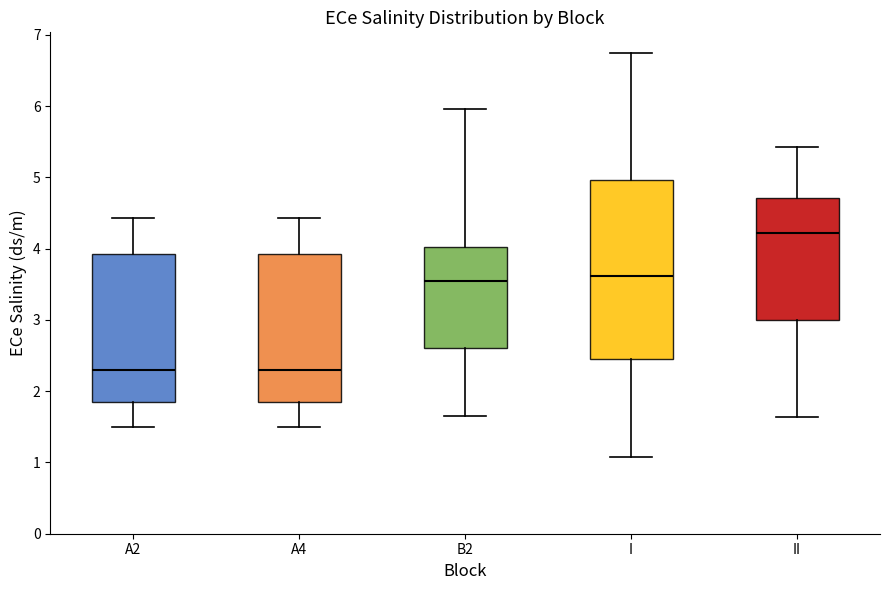

Reading left to right, read every box against the y-axis: the position of its median line, the range the box covers, and the ends of its whiskers. The values are not printed on the chart, so give them approximately, as read against the axis.

A2: median 2.3, box 1.9 to 3.9, whiskers 1.5 to 4.4
A4: median 2.3, box 1.9 to 3.9, whiskers 1.5 to 4.4
B2: median 3.5, box 2.6 to 4.0, whiskers 1.7 to 6.0
I: median 3.6, box 2.5 to 5.0, whiskers 1.1 to 6.8
II: median 4.2, box 3.0 to 4.7, whiskers 1.6 to 5.4